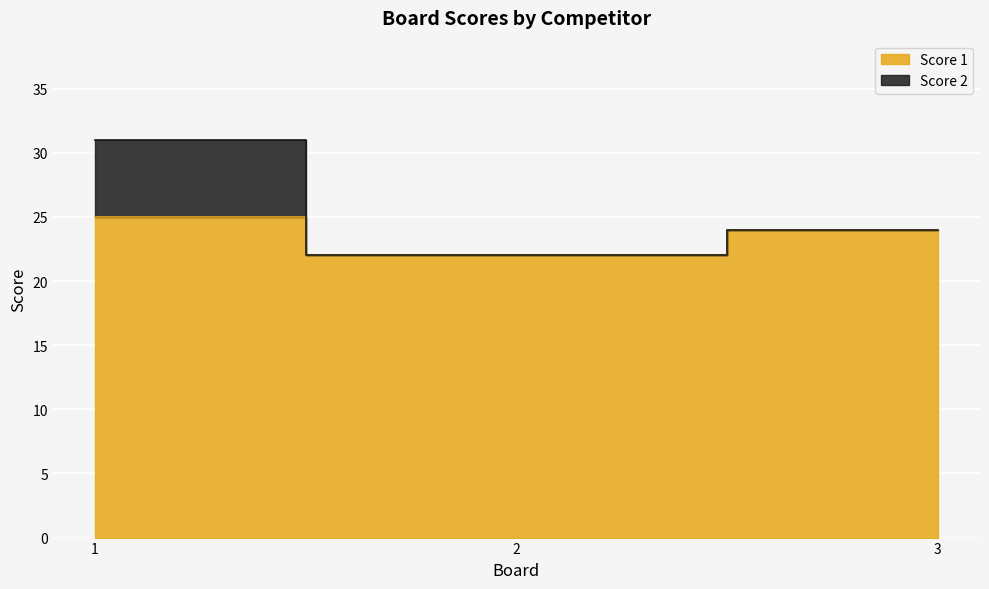

Reading left to right, list all the values displayed in this chart.

1=25	2=22	3=24